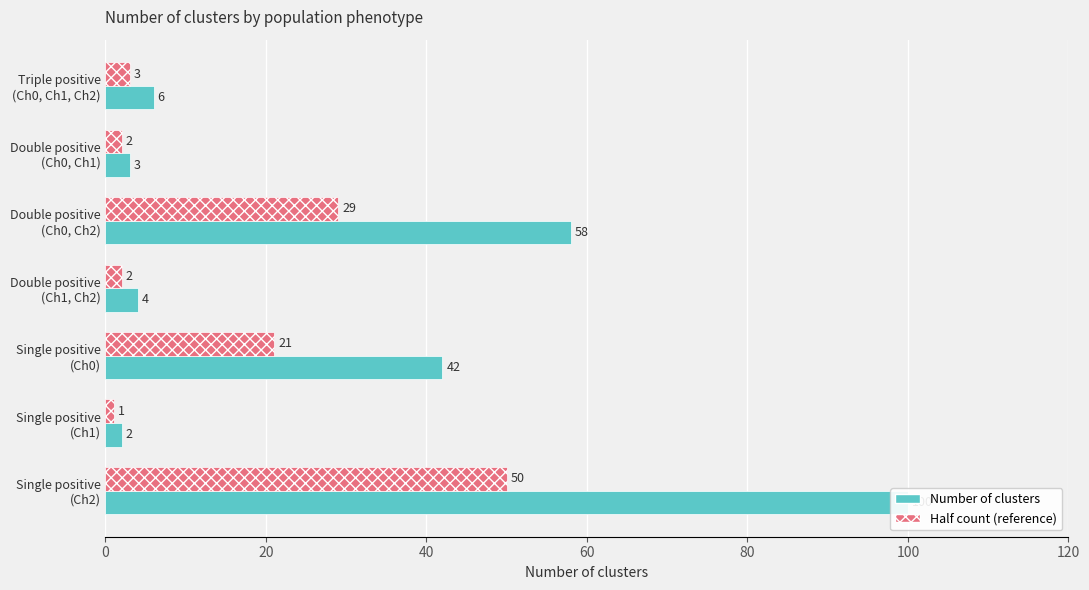

What is the difference between the maximum and second lowest values in the Half count (reference) series?

48